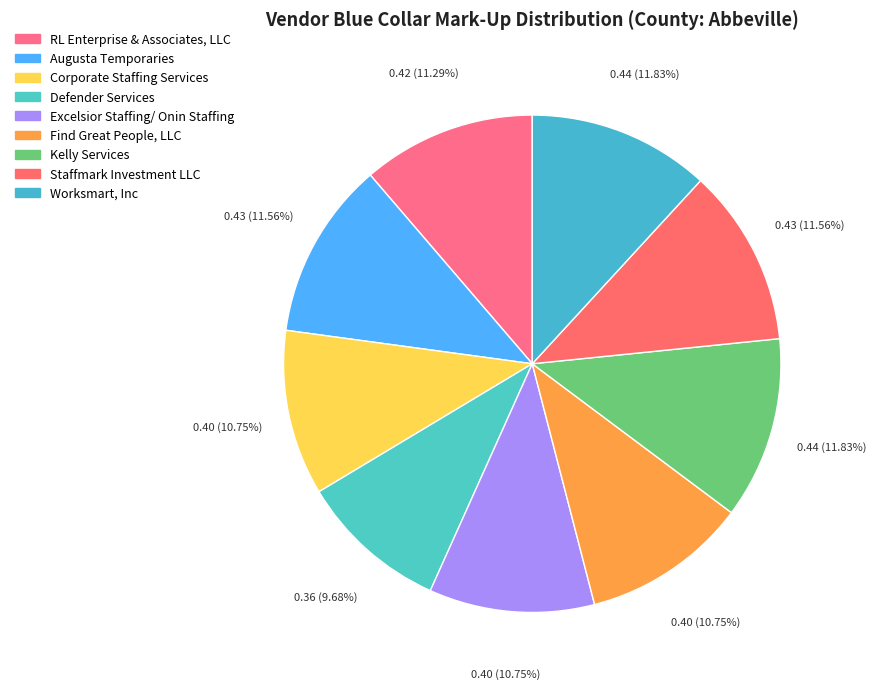

Is there a majority slice in this chart?

No